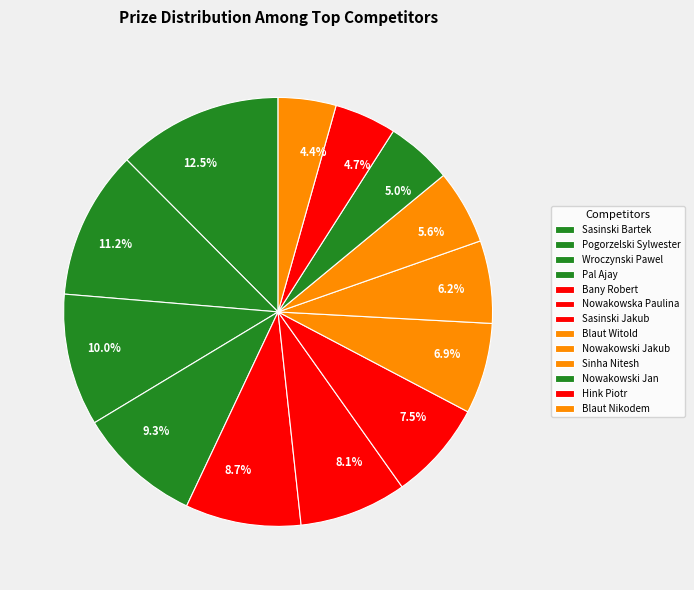

What percentage do Nowakowska Paulina and Bany Robert together represent?

16.8%